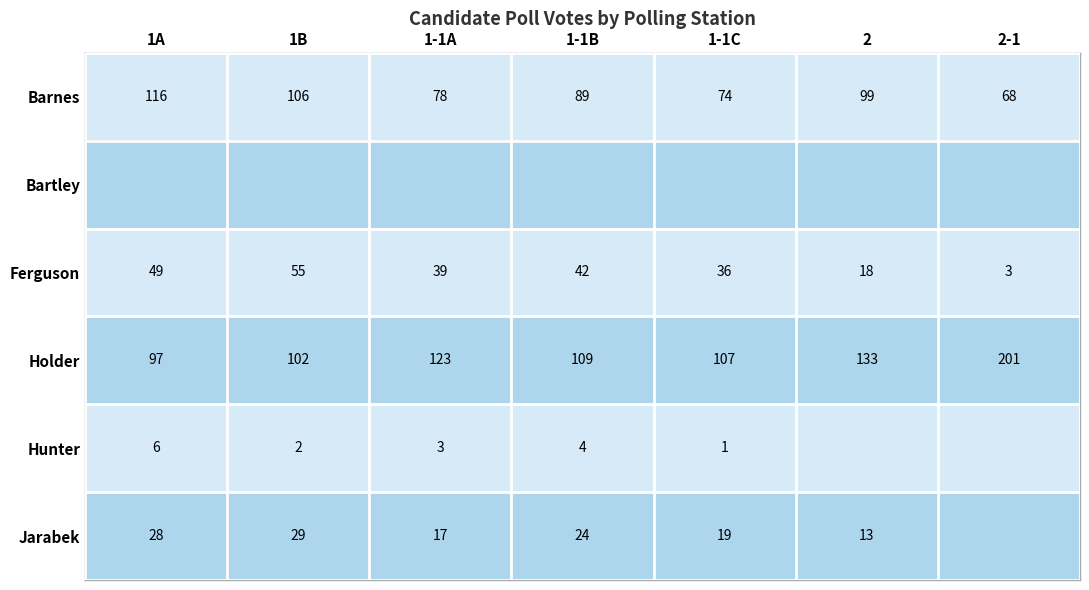

The value of Jarabek at 1-1B is 34. True or false?

False